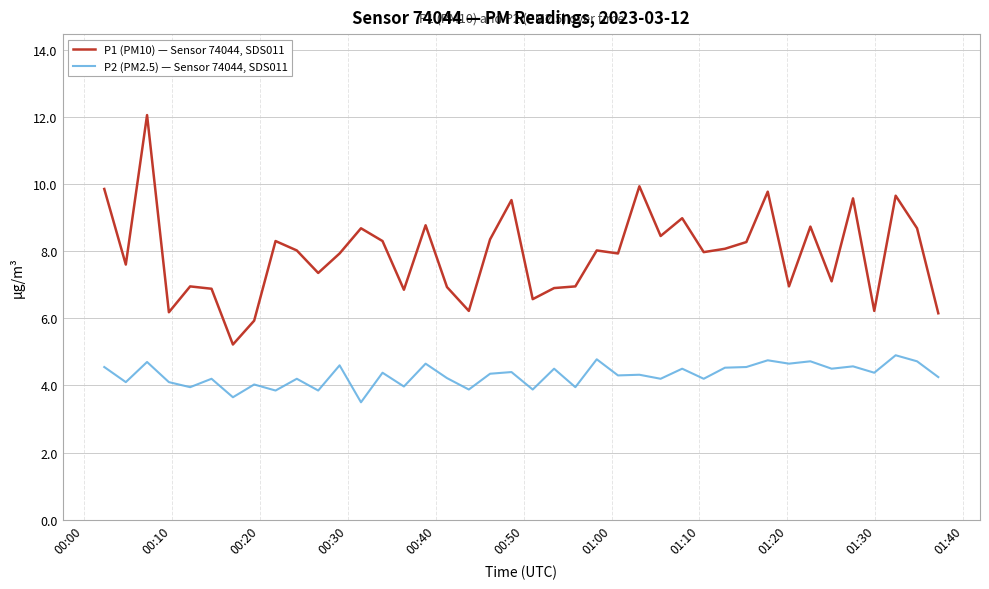

In P2 (PM2.5) — Sensor 74044, SDS011, how many points are lower than both neighbors (excluding endpoints)?

16